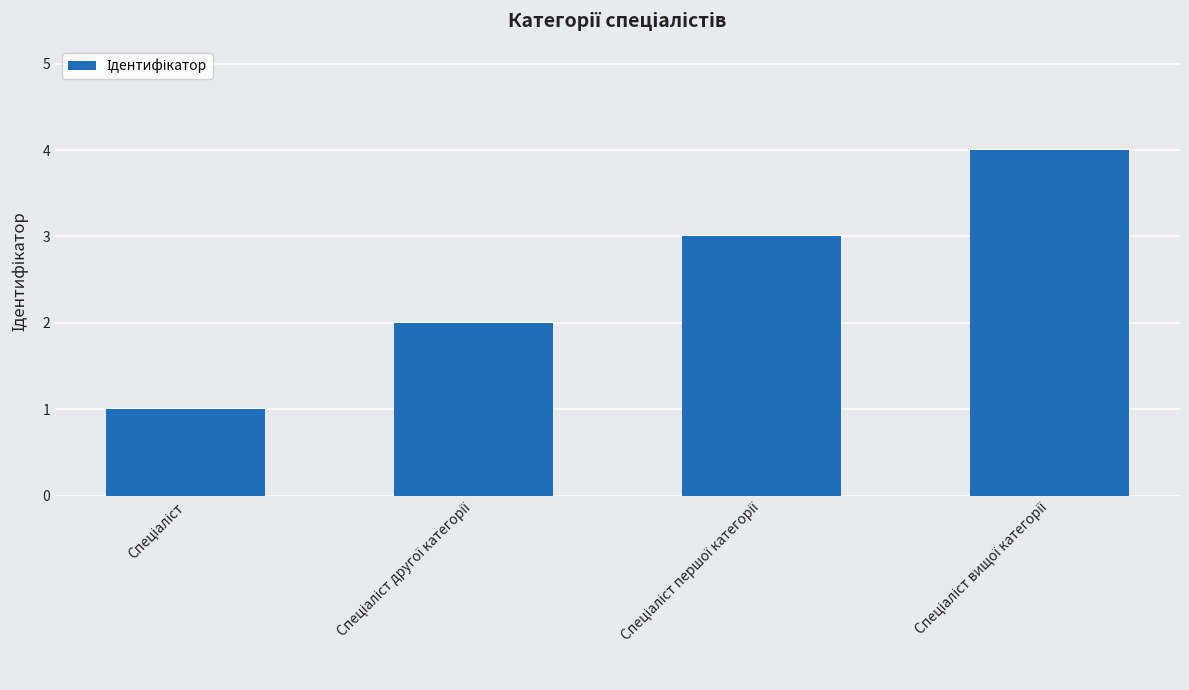

What is the maximum value shown in the chart?

4